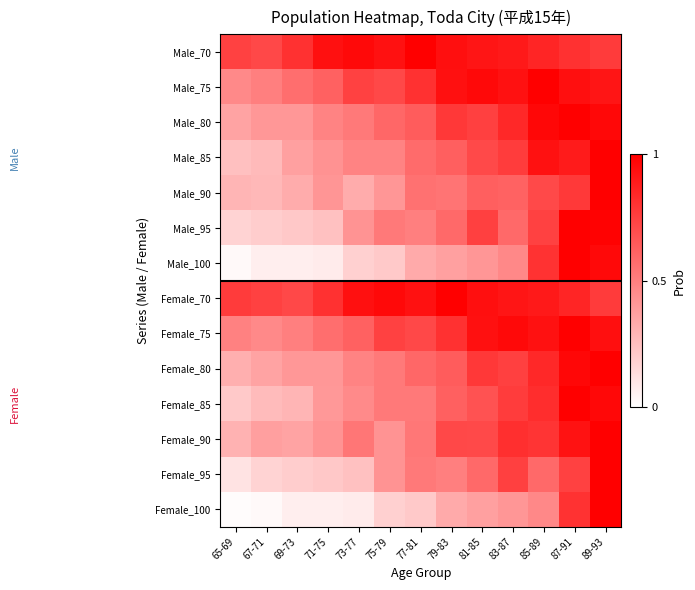

What is the total value across all series at 81-85?

10.1